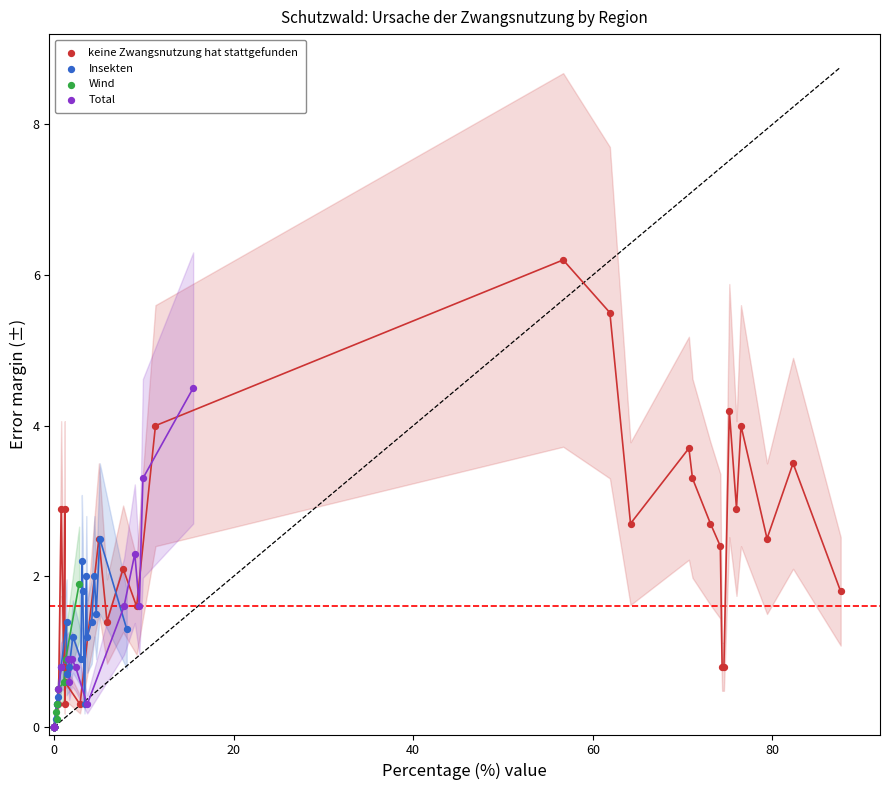

Which series contains the highest Y value?

keine Zwangsnutzung hat stattgefunden